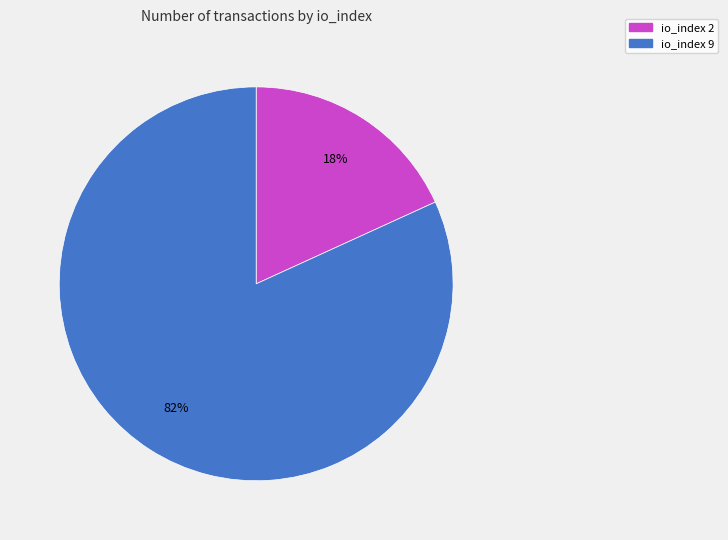

To the nearest percent, what is the average slice percentage?

50%